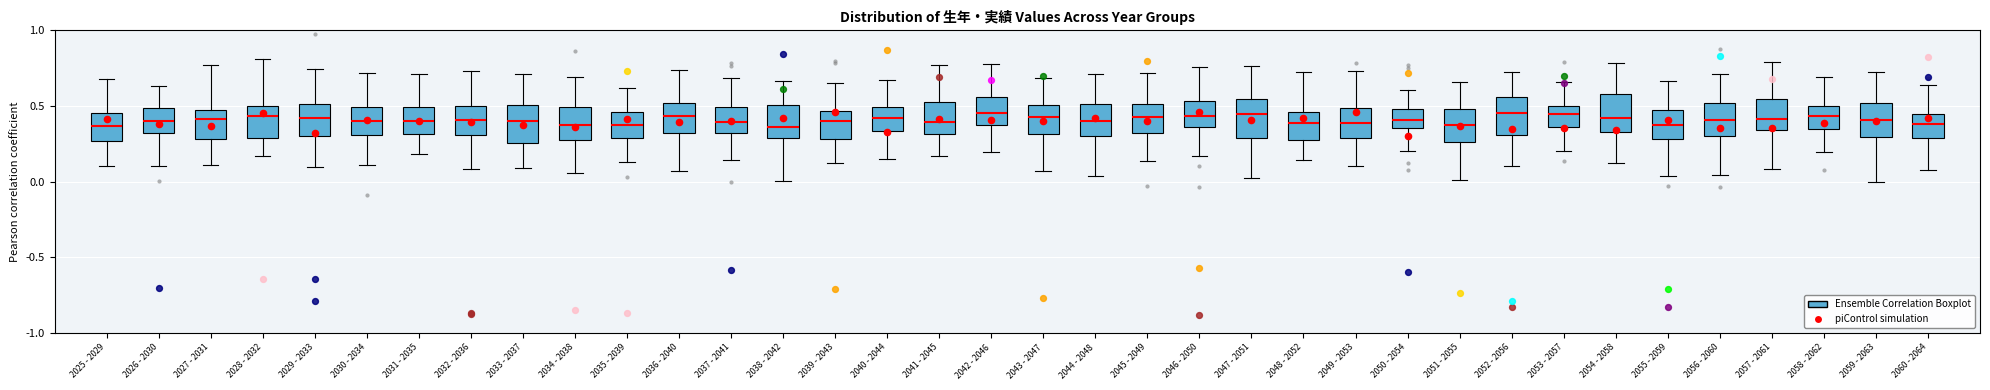

Where does the median line of the box for 2057 - 2061 sit on the y-axis? The values are not printed on the chart, so give them approximately, as read against the axis.

0.40